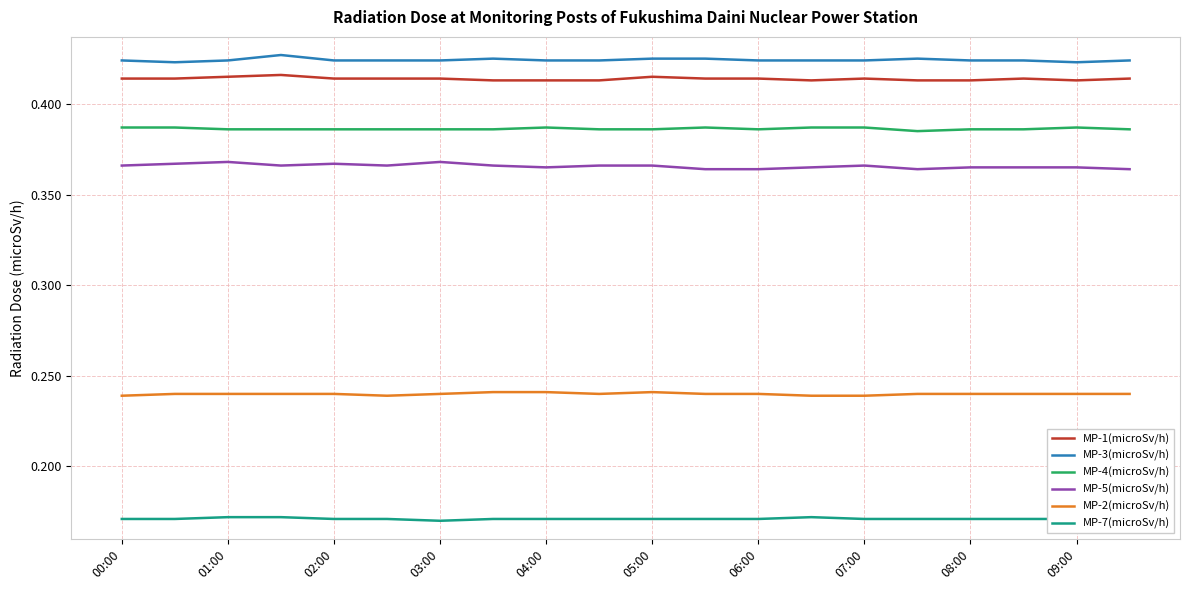

True or false: MP-1(microSv/h) and MP-2(microSv/h) cross at least once.

False